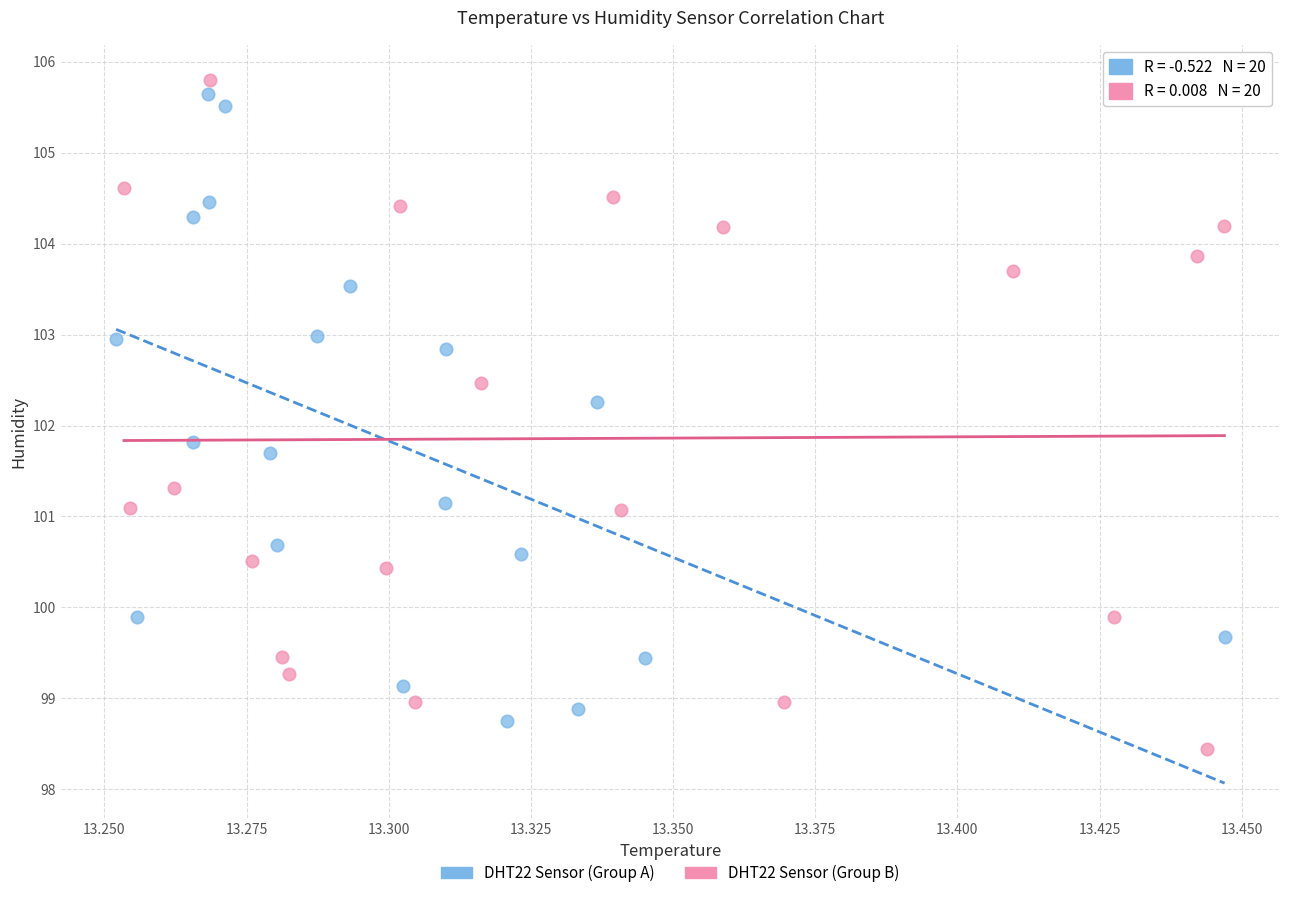

Which series contains the highest Y value?

DHT22 Sensor (Group B)